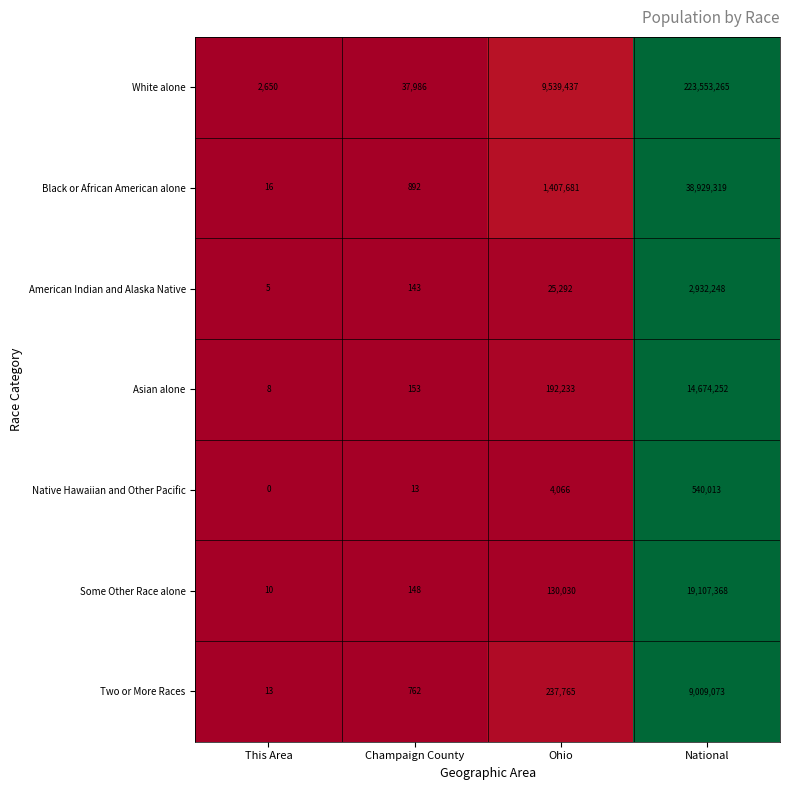

True or false: Asian alone has a value of 153 at Champaign County.

True